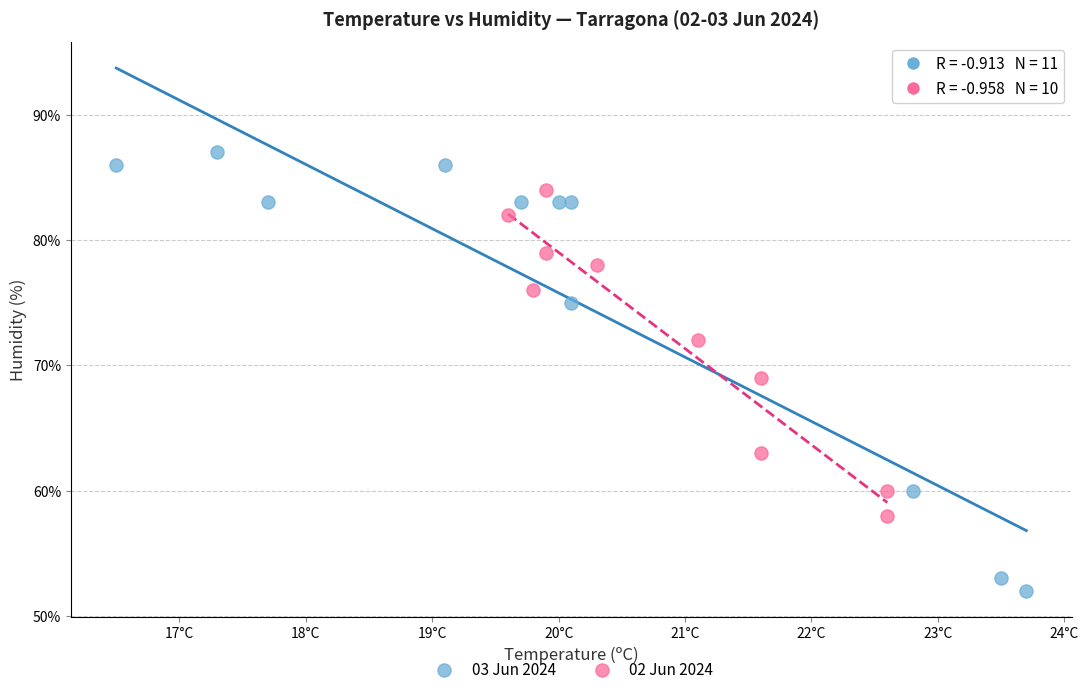

Which series reaches the maximum Y coordinate?

03 Jun 2024